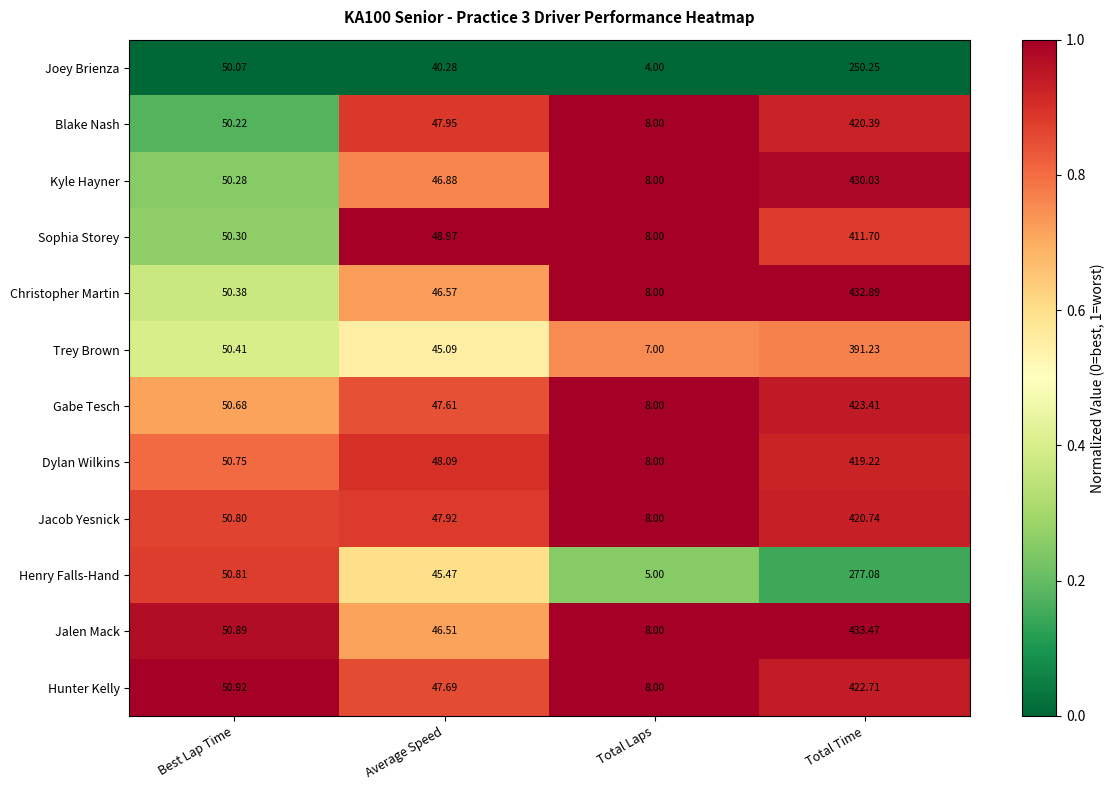

Which label corresponds to the smallest value in the chart?

Total Laps